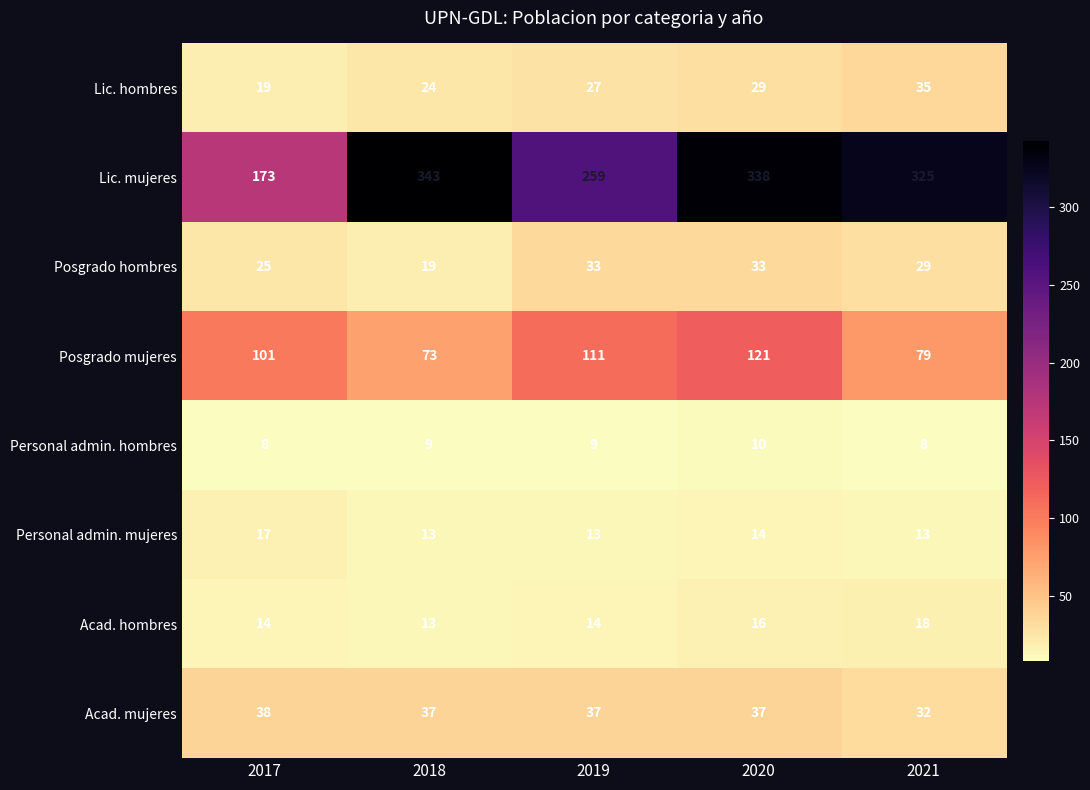

What is the average value of the Posgrado hombres series?

28